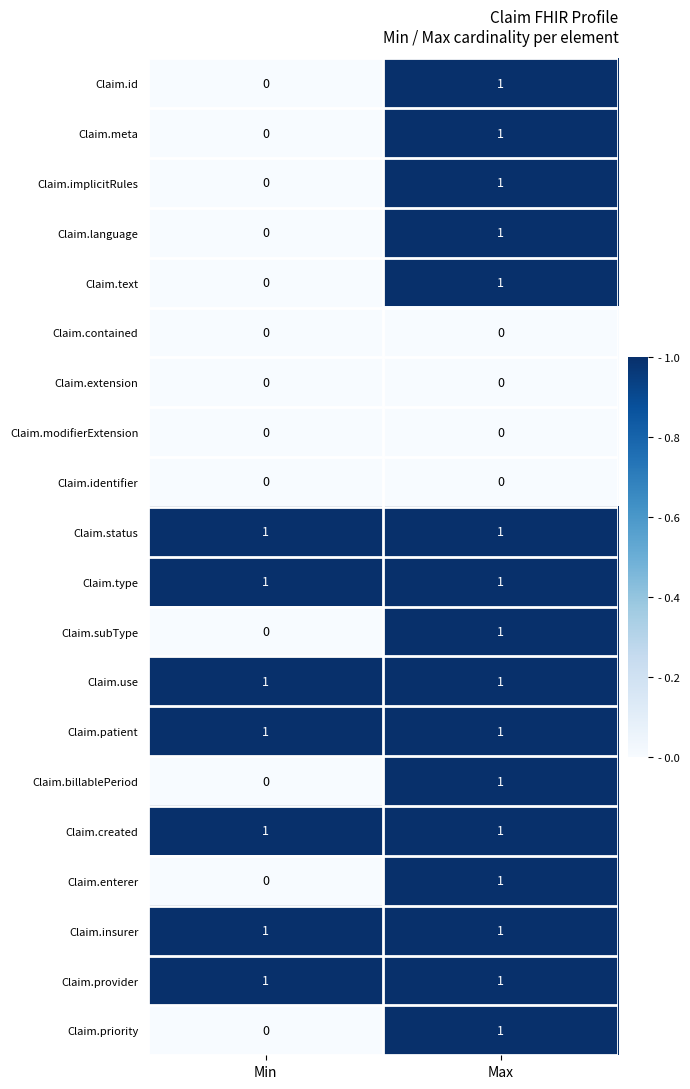

Where is Claim.text nearest to the value 0?

Min